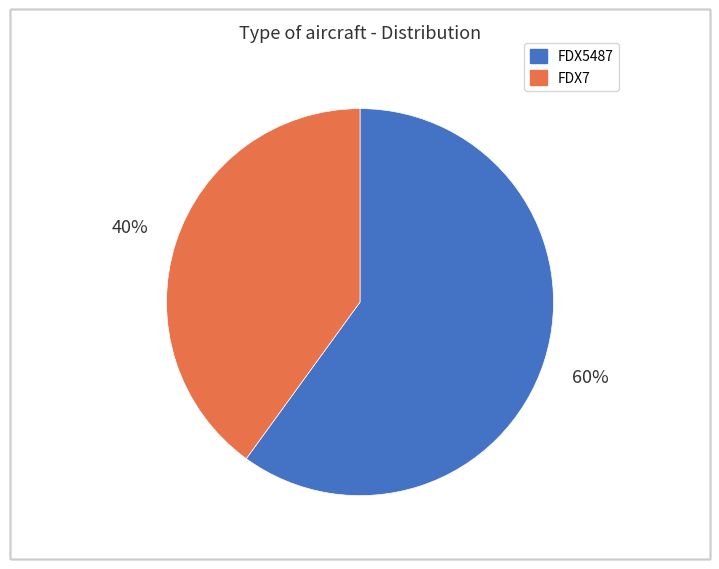

Which has a higher value, FDX5487 or FDX7?

FDX5487